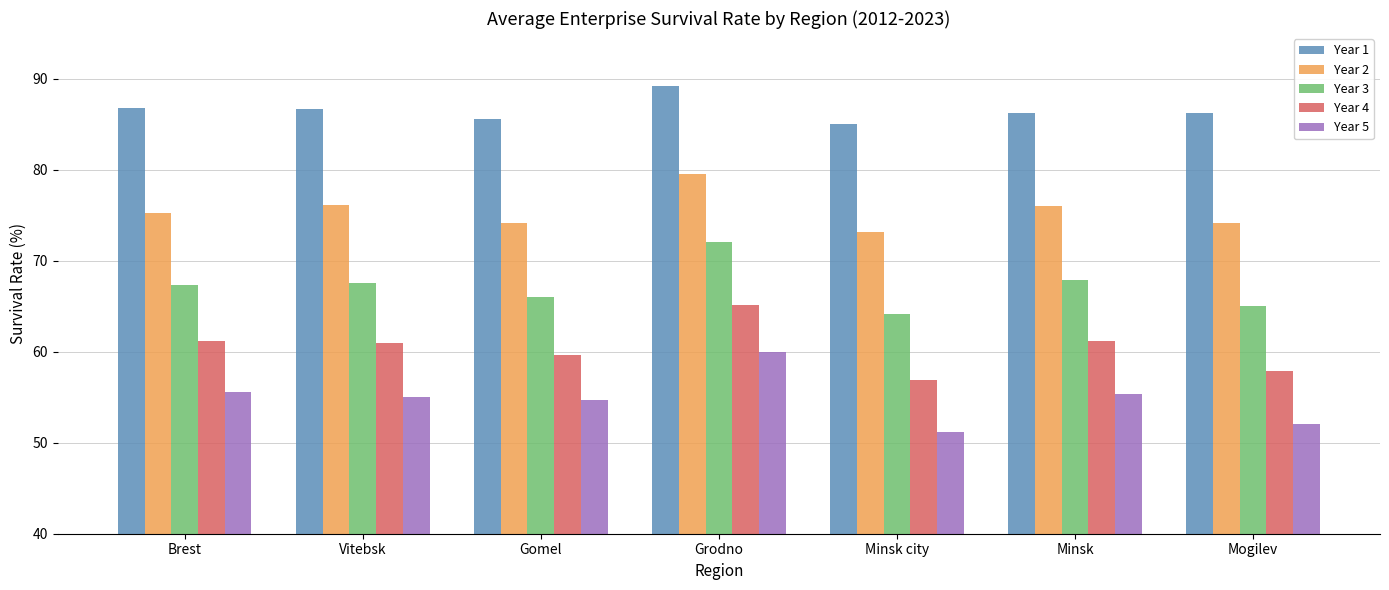

At Vitebsk, list the series in order from smallest to largest.

Year 5, Year 4, Year 3, Year 2, Year 1